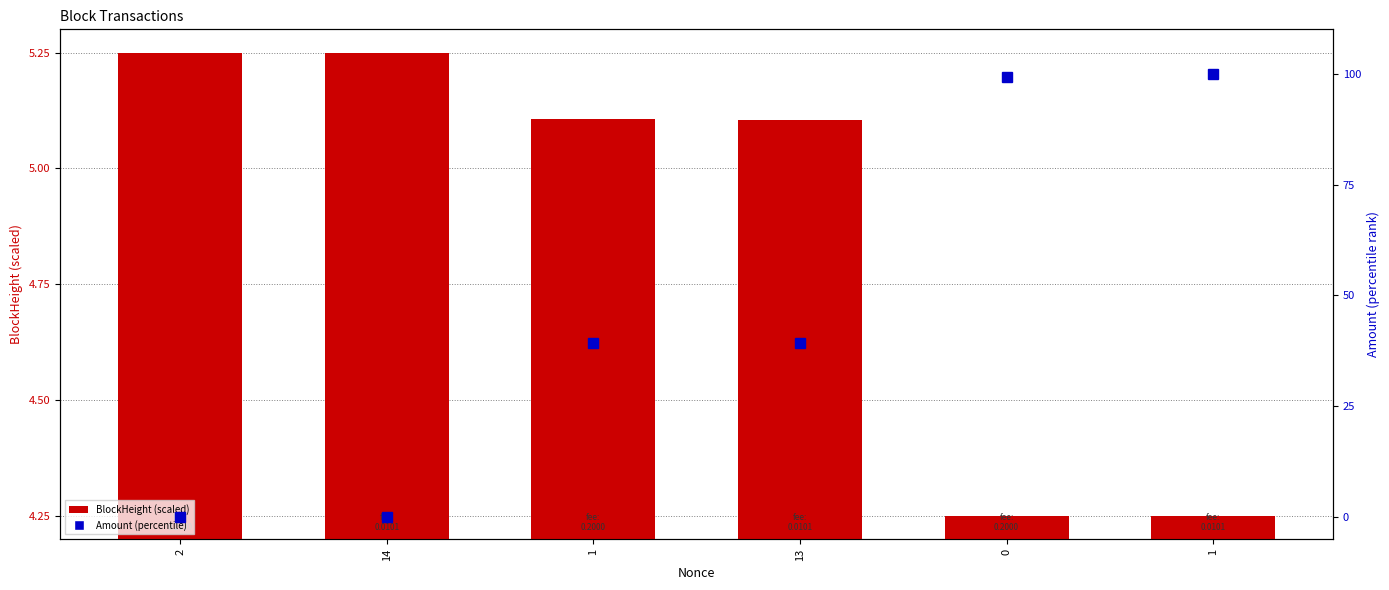

How many categories are shown in the chart?

6